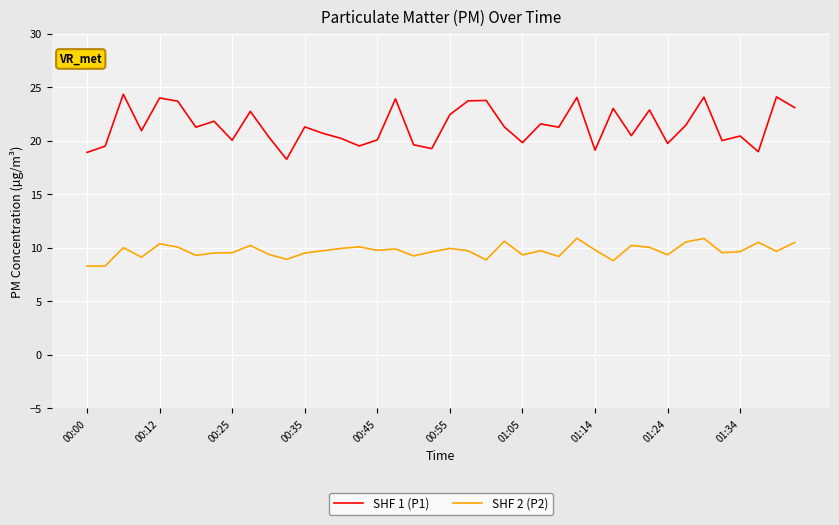

Which series has the widest spread of values?

SHF 1 (P1)